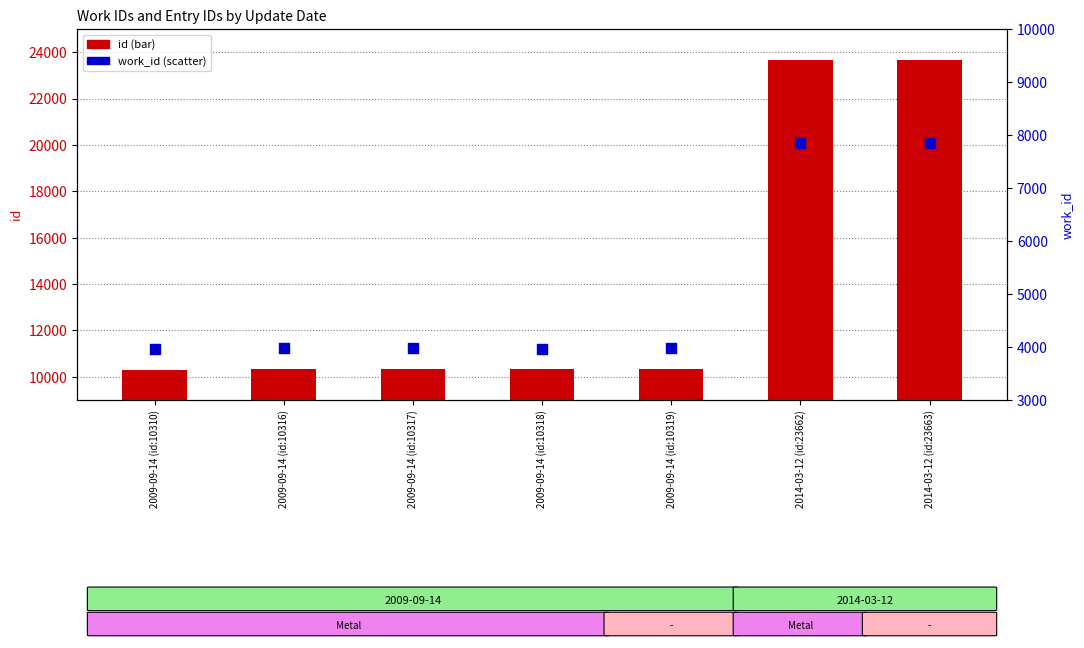

At which category is the sum across all series the highest?

2014-03-12 (id:23663)